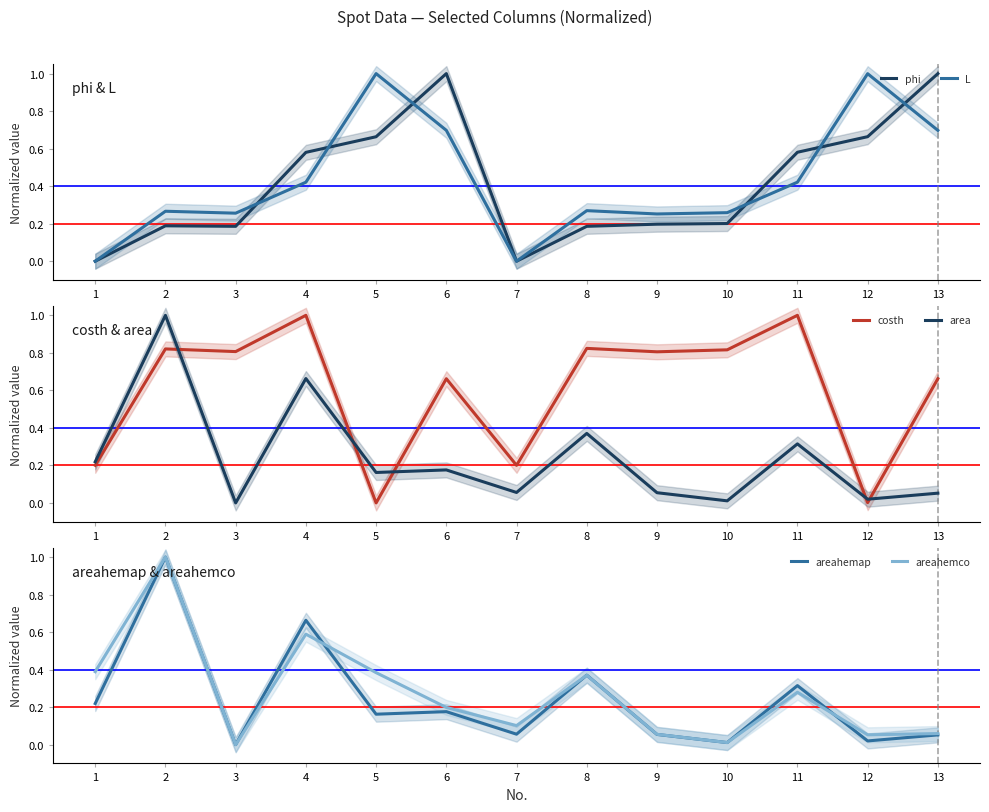

Reading right to left, transcribe all the data shown in this chart.

phi: 1.0	0.7	0.6	0.2	0.2	0.2	0.0	1.0	0.7	0.6	0.2	0.2	0.0
L: 0.7	1.0	0.4	0.3	0.3	0.3	0.0	0.7	1.0	0.4	0.3	0.3	0.0
costh: 0.7	0.0	1.0	0.8	0.8	0.8	0.2	0.7	0.0	1.0	0.8	0.8	0.2
area: 0.1	0.0	0.3	0.0	0.1	0.4	0.1	0.2	0.2	0.7	0.0	1.0	0.2
areahemap: 0.1	0.0	0.3	0.0	0.1	0.4	0.1	0.2	0.2	0.7	0.0	1.0	0.2
areahemco: 0.1	0.1	0.3	0.0	0.1	0.4	0.1	0.2	0.4	0.6	0.0	1.0	0.4